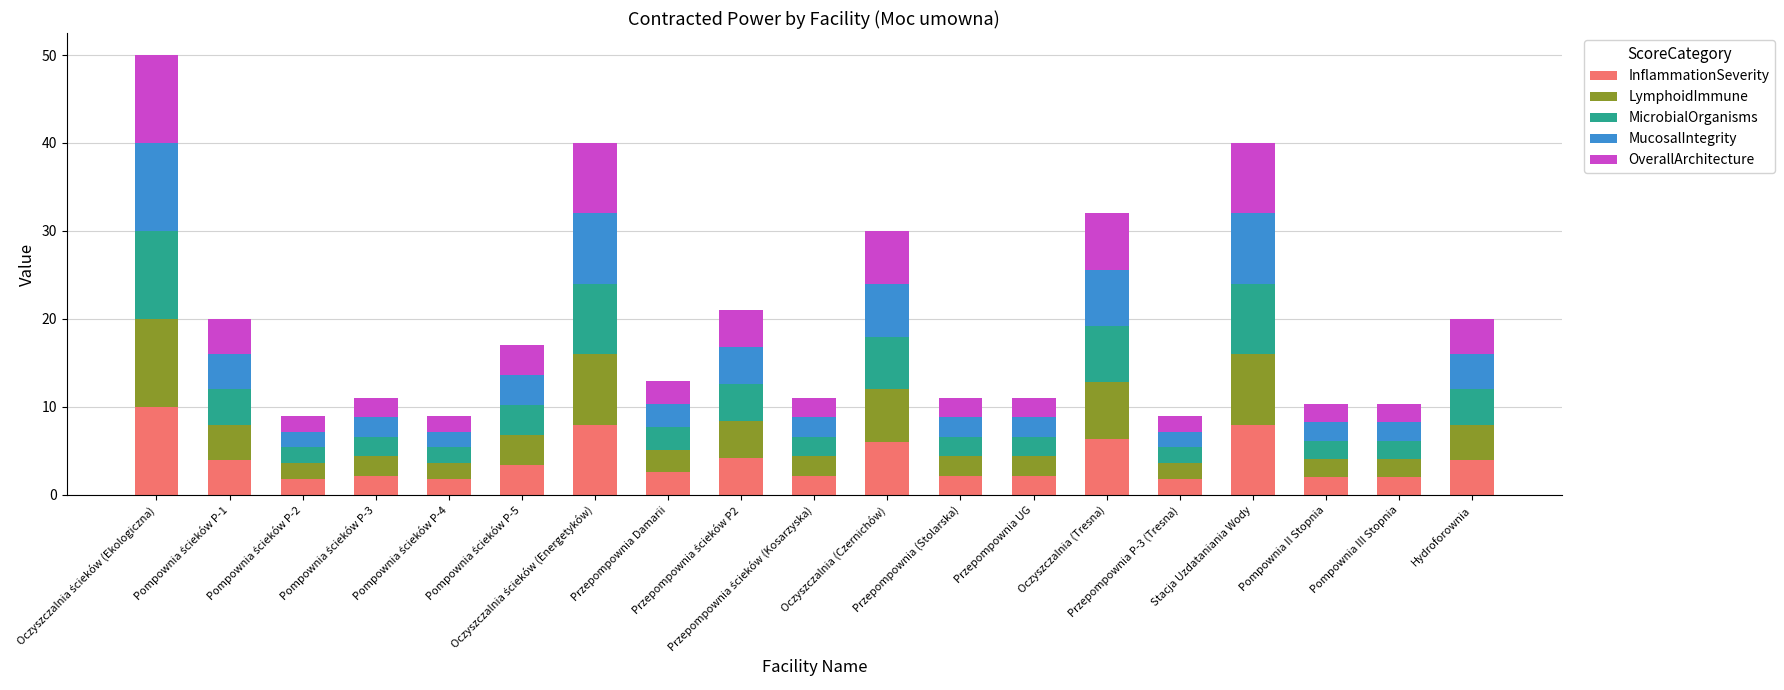

What is the average value of the InflammationSeverity series?

3.9